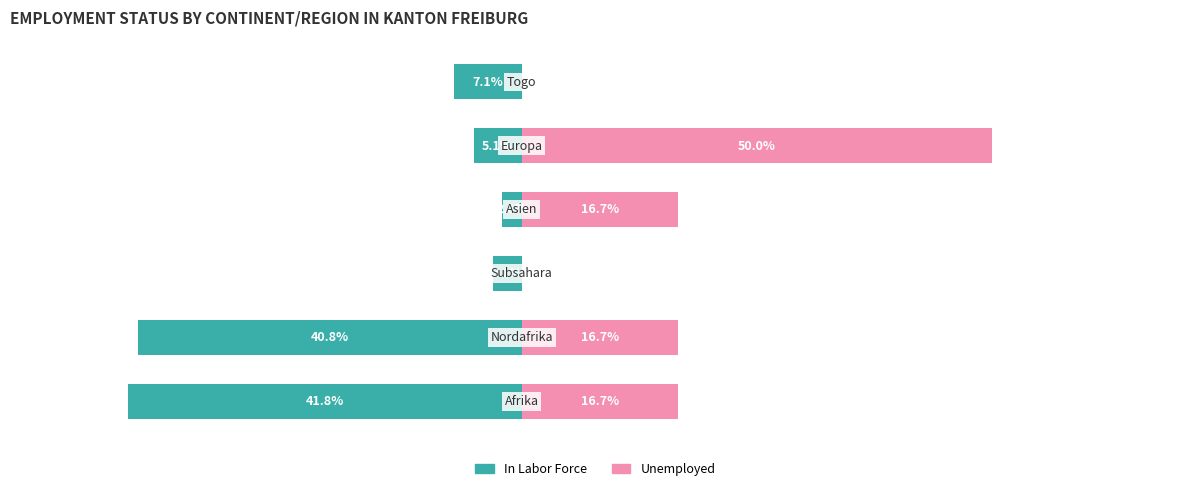

Reading left to right, list all the values displayed in this chart.

In Labor Force: -41.8	-40.8	-3.1	-2.0	-5.1	-7.1
Unemployed: 16.7	16.7	0.0	16.7	50.0	0.0